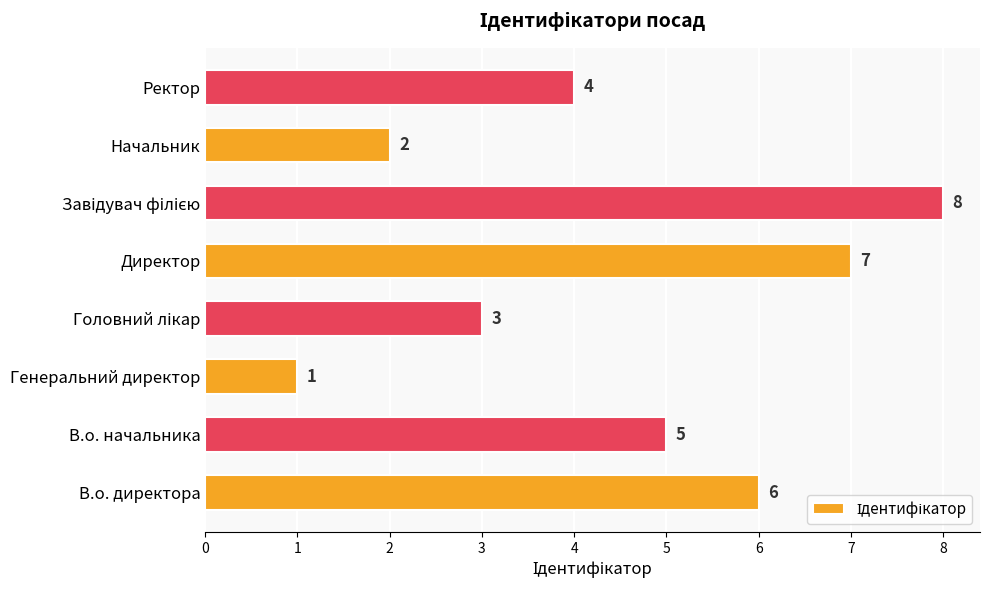

What is the smallest value displayed?

1